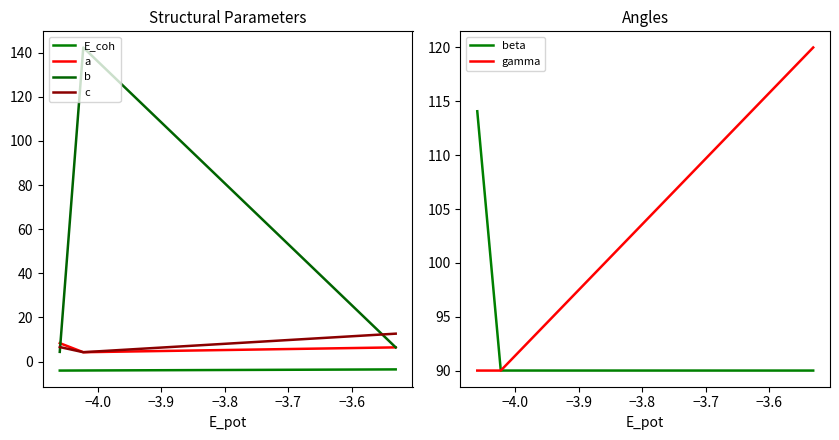

Is the value of E_coh at −3.9 greater than the value of b at −4.1?

No